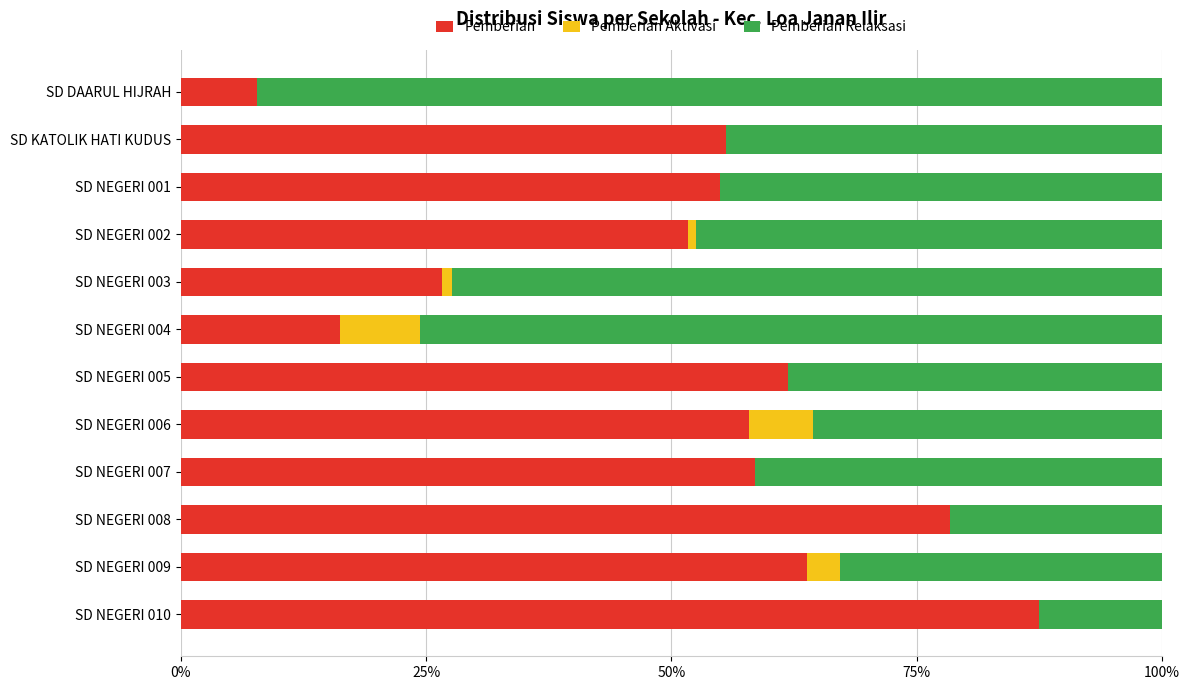

True or false: Pemberian has a value of 78.4 at SD NEGERI 008.

True